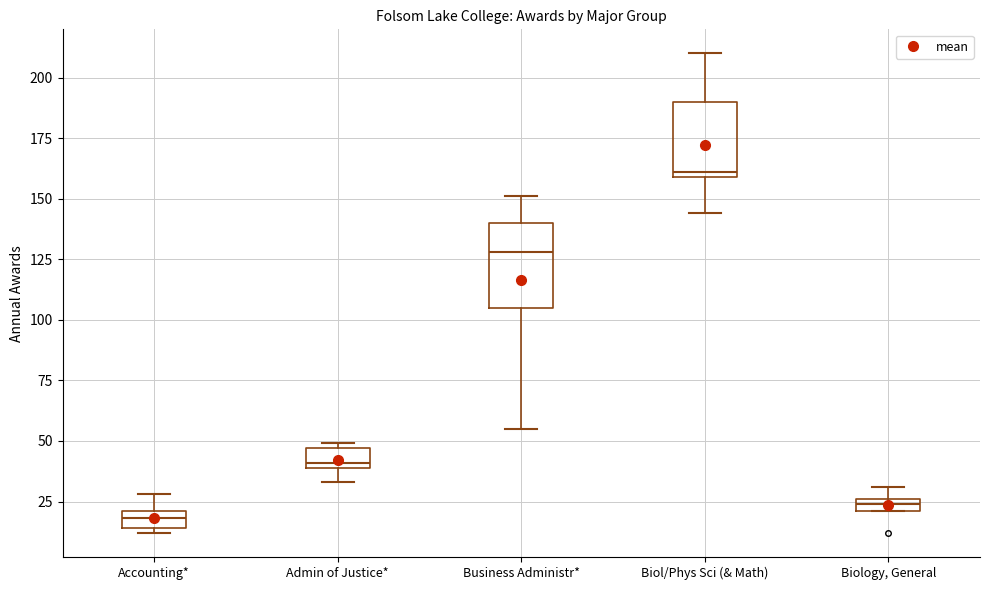

Which box's median line is the highest?

Biol/Phys Sci (& Math)